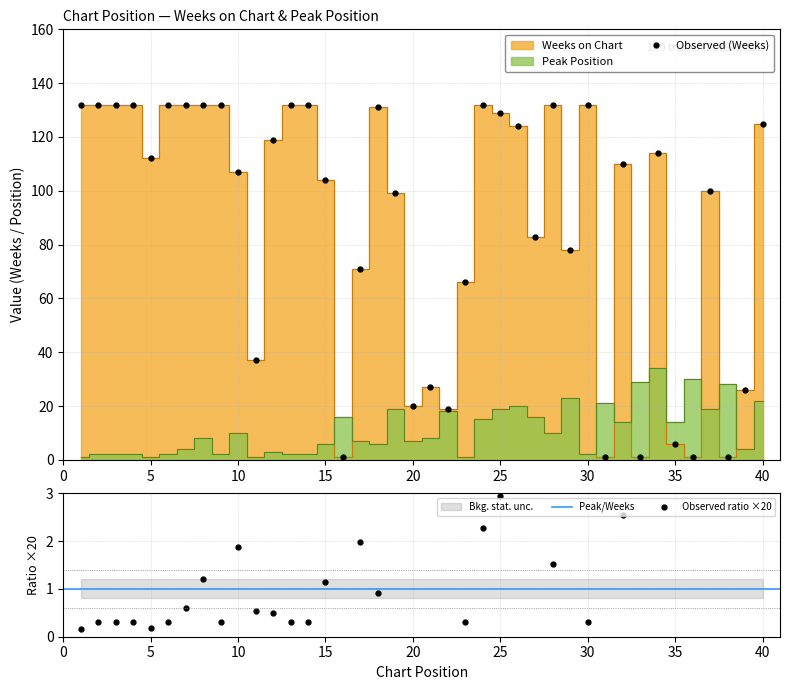

What are all the series names shown in the legend?

Weeks on Chart, Peak Position